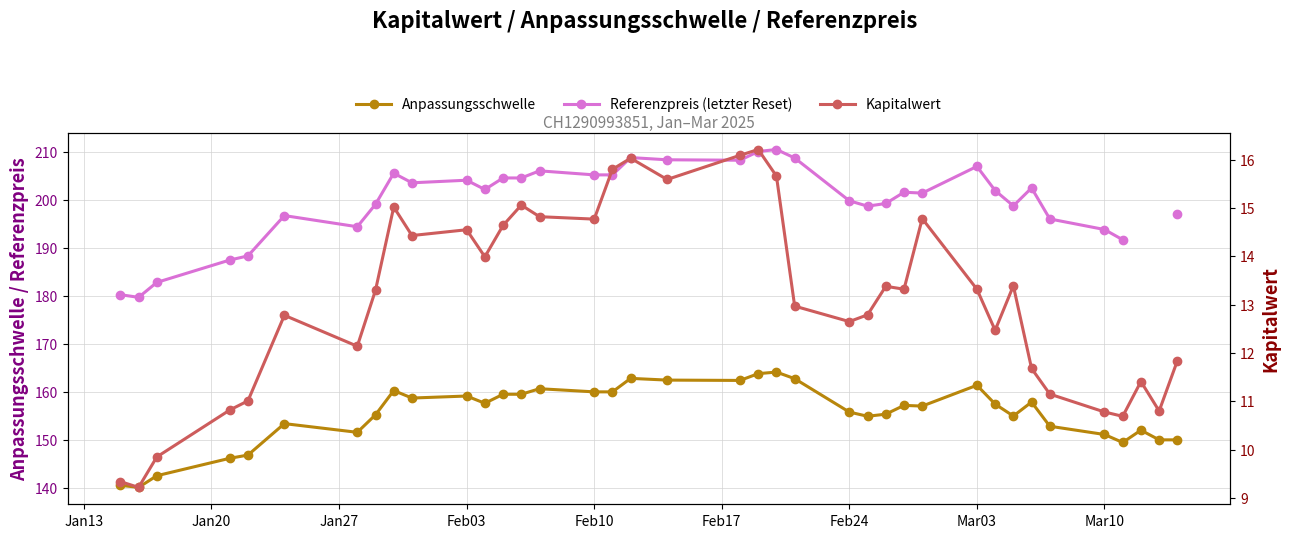

How many lines are shown in the chart?

3